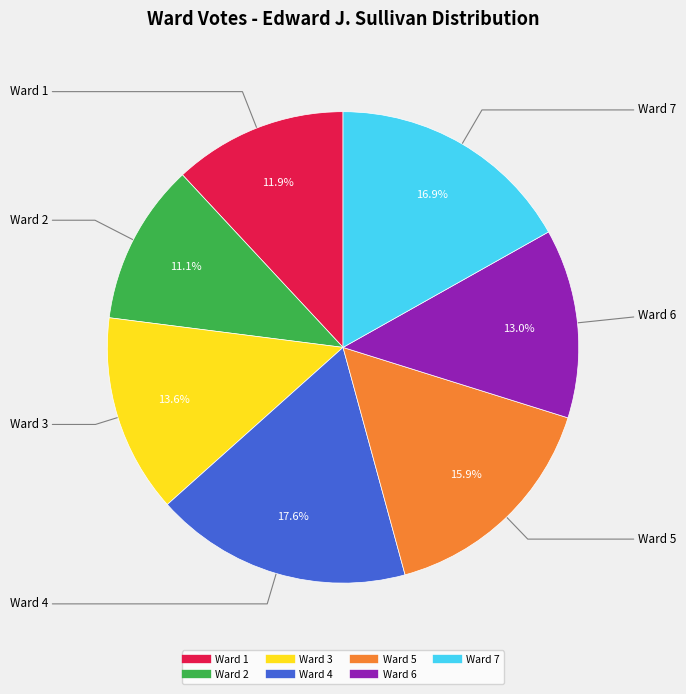

What percentage is the Ward 3 slice, to the nearest percent?

14%